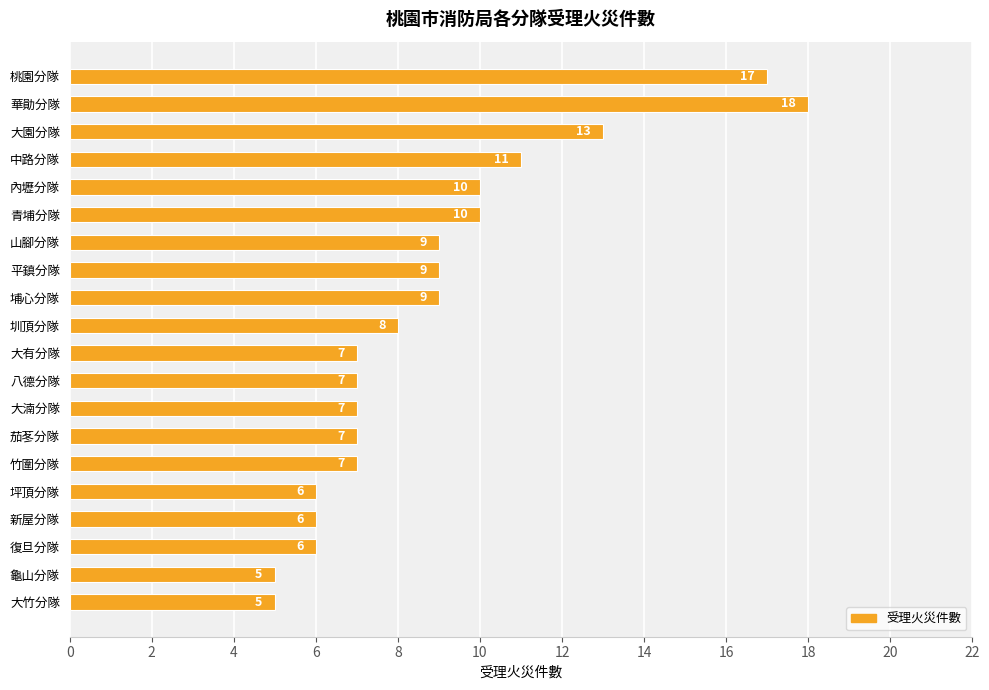

Is it true that the value at 茄苳分隊 is 10?

False